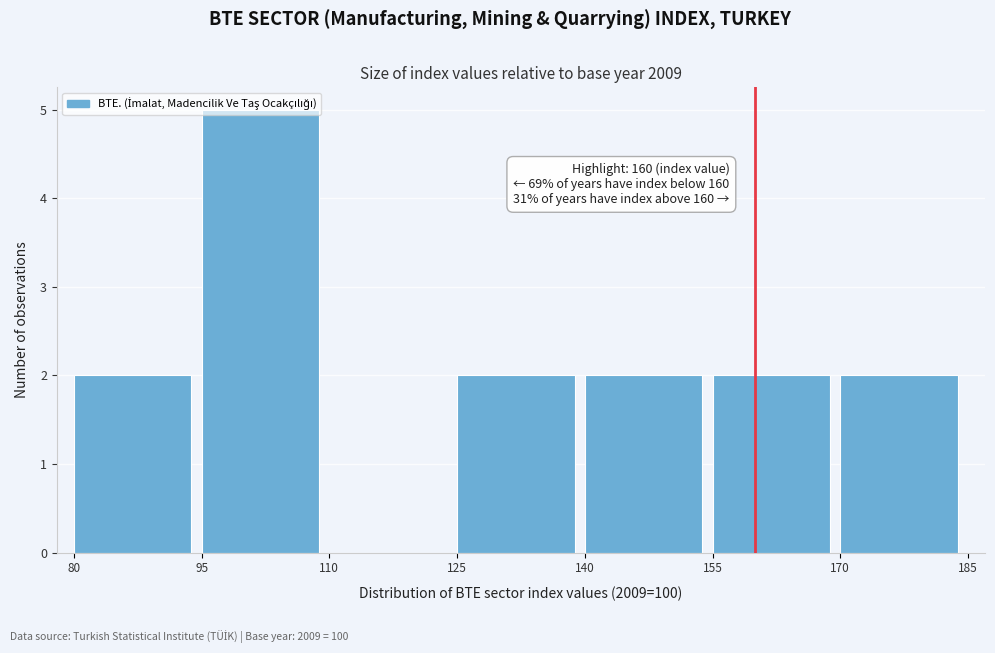

Over which range of the x-axis is the bar tallest?

95 to 110